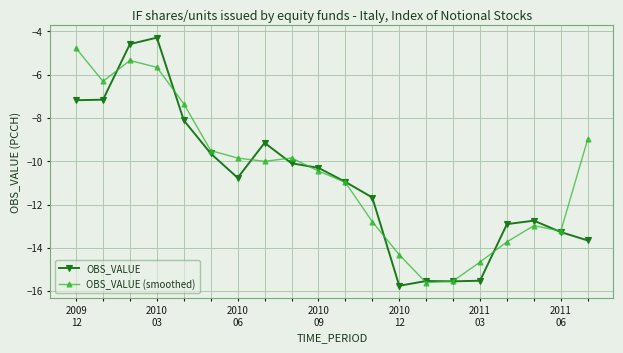

Which series has the largest range (max minus min)?

OBS_VALUE